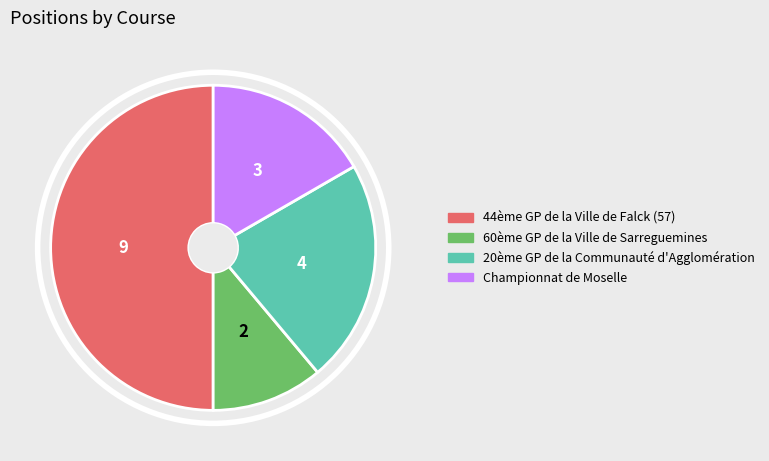

Which slice is the smallest?

60ème GP de la Ville de Sarreguemines